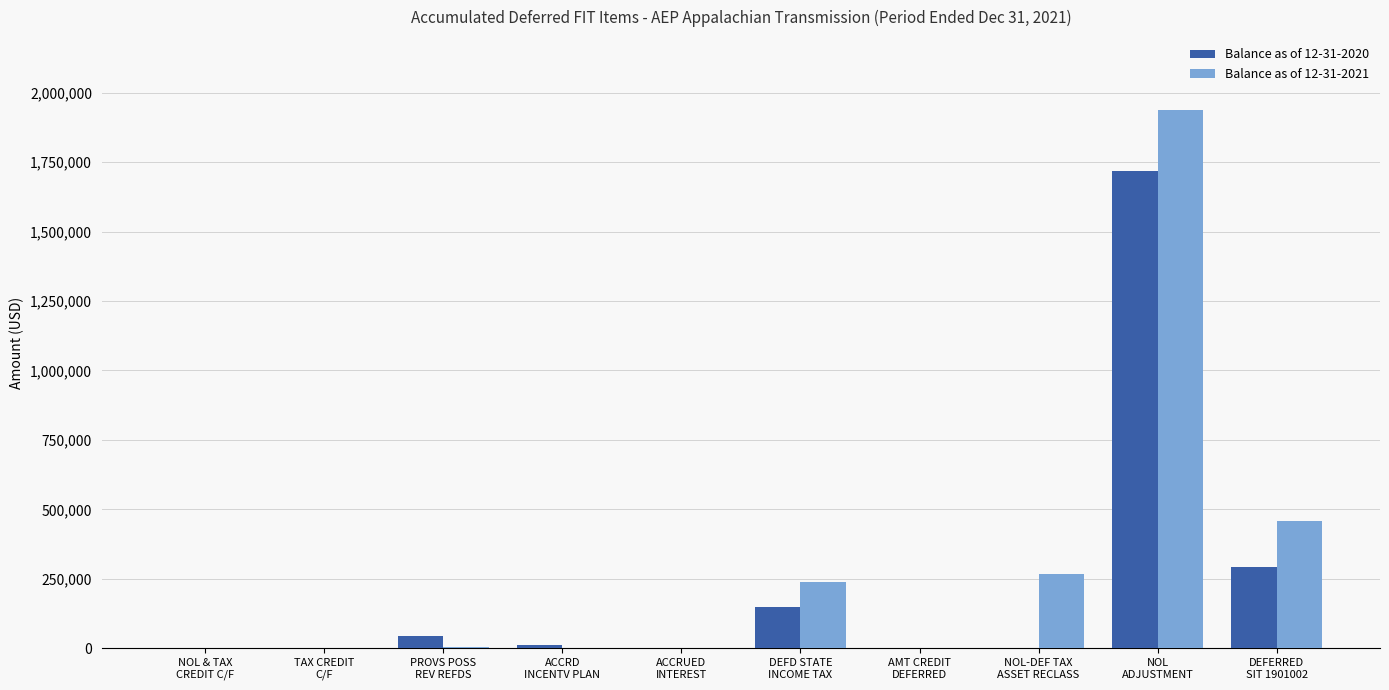

Where does the Balance as of 12-31-2021 series first go above 3582?

PROVS POSS
REV REFDS